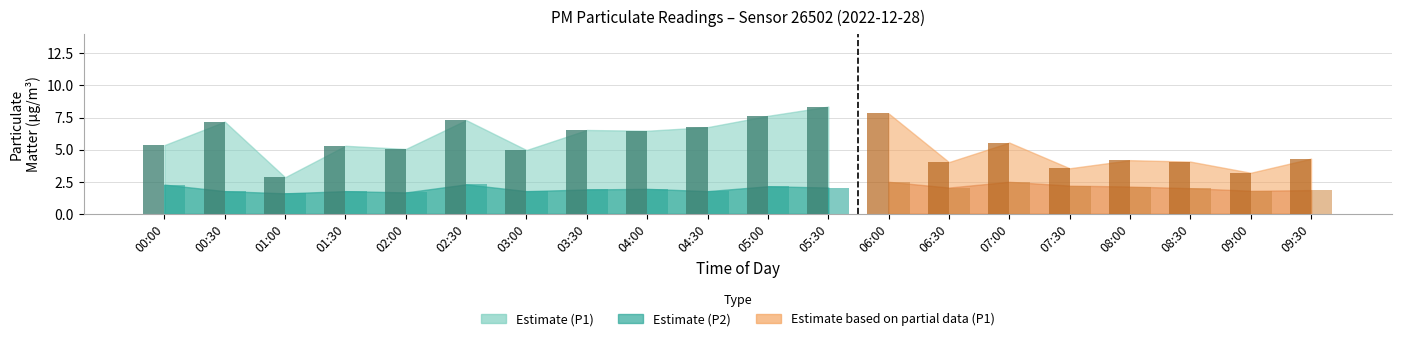

Rank the categories by value from highest to lowest.

05:30, 05:00, 02:30, 00:30, 04:30, 03:30, 04:00, 00:00, 01:30, 02:00, 03:00, 01:00